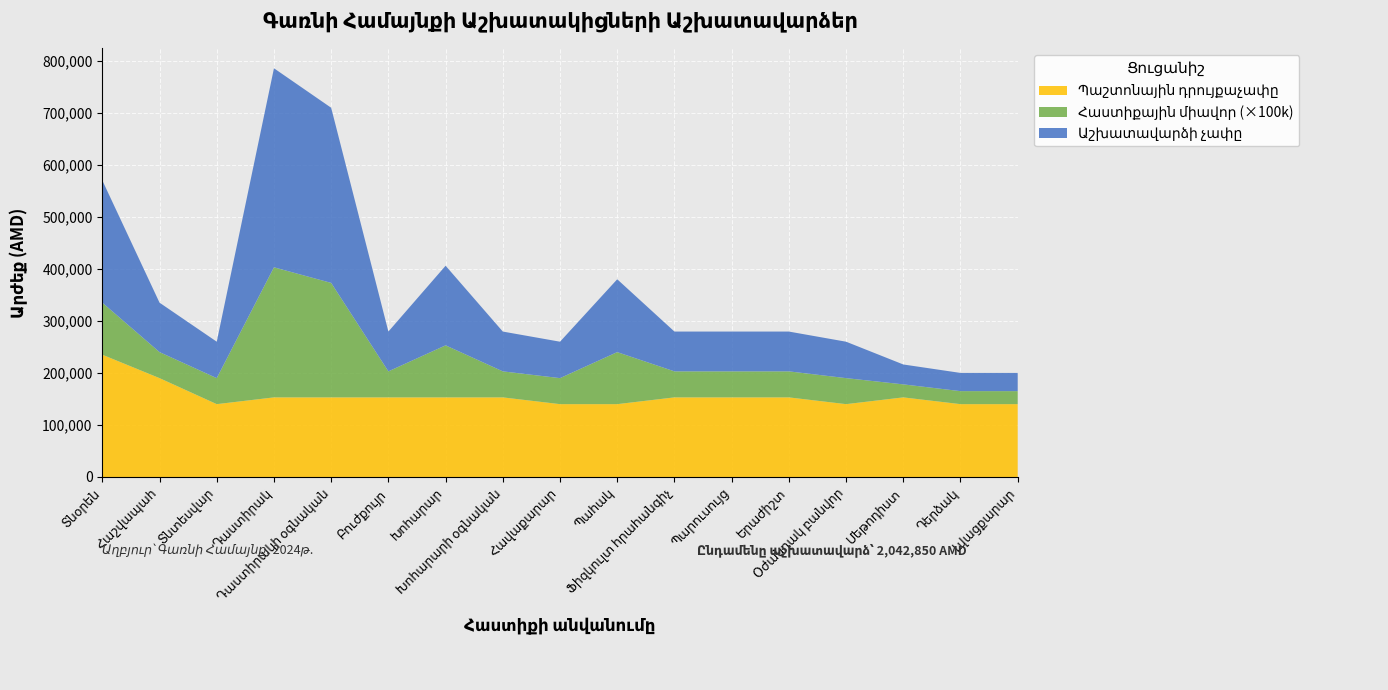

Reading left to right, transcribe all the data shown in this chart.

Աշխատավարձի չափը: Տնօրեն=235000.0	Հաշվապահ=95000.0	Տնտեսվար=70000.0	Դաստիրակ=382500.0	Դաստիրակի օգնական=336600.0	Բուժքույր=76500.0	Խոհարար=153000.0	Խոհարարի օգնական=76500.0	Հավաքարար=70000.0	Պահակ=140000.0	Ֆիզկուլտ հրահանգիչ=76500.0	Պարուսույց=76500.0	Երաժիշտ=76500.0	Օժանդակ բանվոր=70000.0	Մեթոդիստ=38250.0	Դերձակ=35000.0	Լվացքարար=35000.0
Հաստիքային միավոր: Տնօրեն=1.0	Հաշվապահ=0.5	Տնտեսվար=0.5	Դաստիրակ=2.5	Դաստիրակի օգնական=2.2	Բուժքույր=0.5	Խոհարար=1.0	Խոհարարի օգնական=0.5	Հավաքարար=0.5	Պահակ=1.0	Ֆիզկուլտ հրահանգիչ=0.5	Պարուսույց=0.5	Երաժիշտ=0.5	Օժանդակ բանվոր=0.5	Մեթոդիստ=0.2	Դերձակ=0.2	Լվացքարար=0.2
Պաշտոնային դրույքաչափը: Տնօրեն=235000.0	Հաշվապահ=190000.0	Տնտեսվար=140000.0	Դաստիրակ=153000.0	Դաստիրակի օգնական=153000.0	Բուժքույր=153000.0	Խոհարար=153000.0	Խոհարարի օգնական=153000.0	Հավաքարար=140000.0	Պահակ=140000.0	Ֆիզկուլտ հրահանգիչ=153000.0	Պարուսույց=153000.0	Երաժիշտ=153000.0	Օժանդակ բանվոր=140000.0	Մեթոդիստ=153000.0	Դերձակ=140000.0	Լվացքարար=140000.0